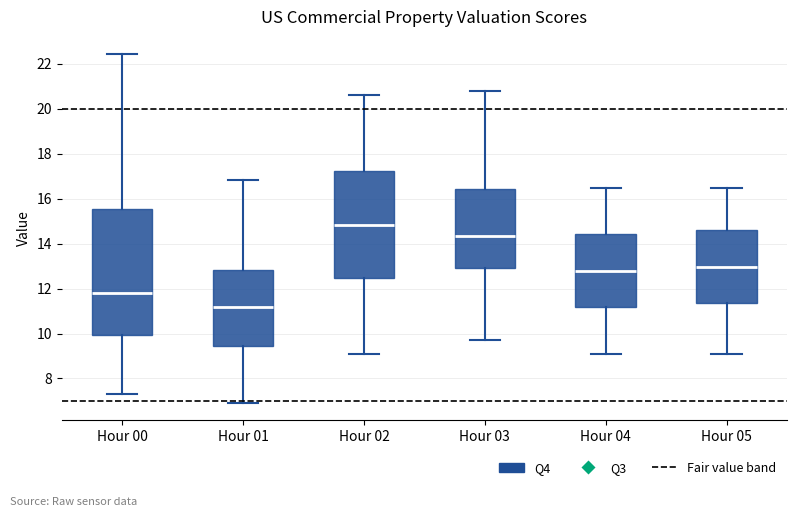

Where does the lower whisker of the box for Hour 01 end on the y-axis? The values are not printed on the chart, so give them approximately, as read against the axis.

7.0